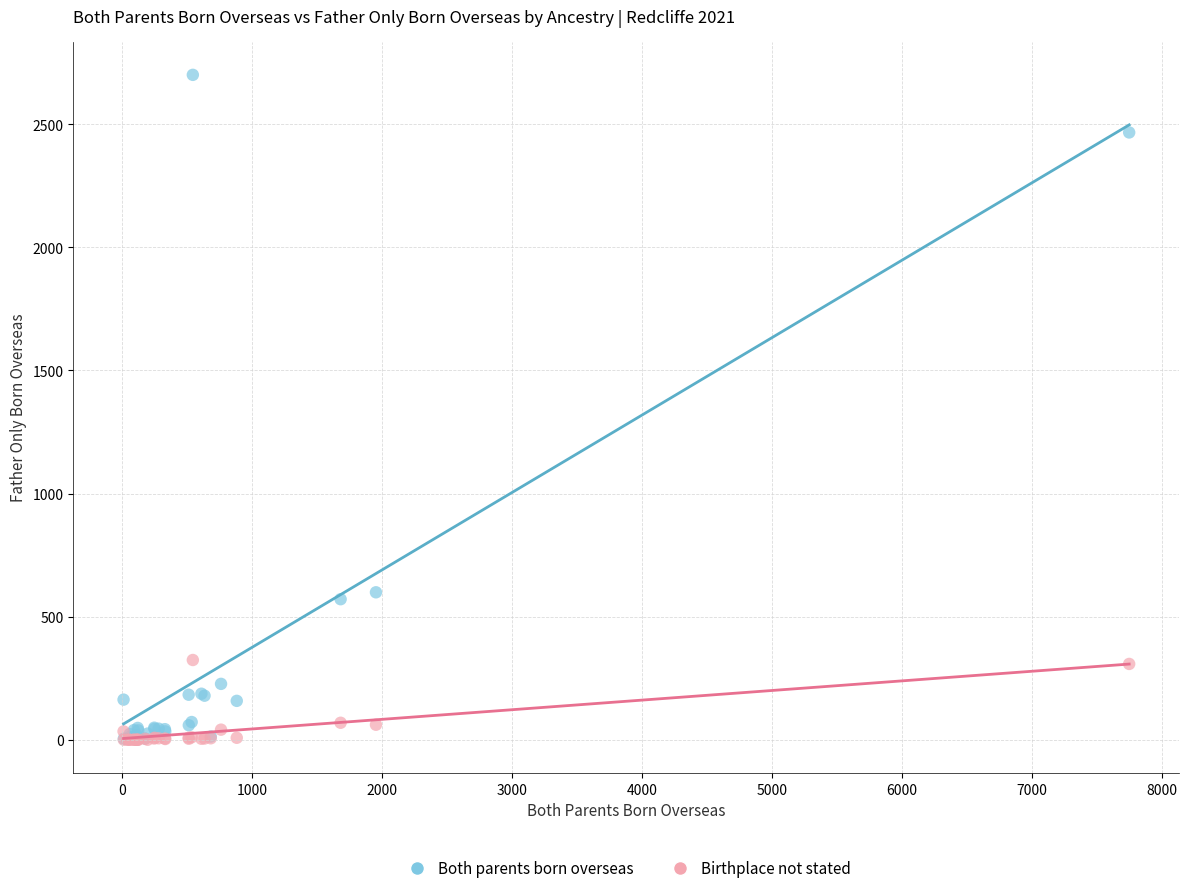

Which series contains the highest Y value?

Both parents born overseas